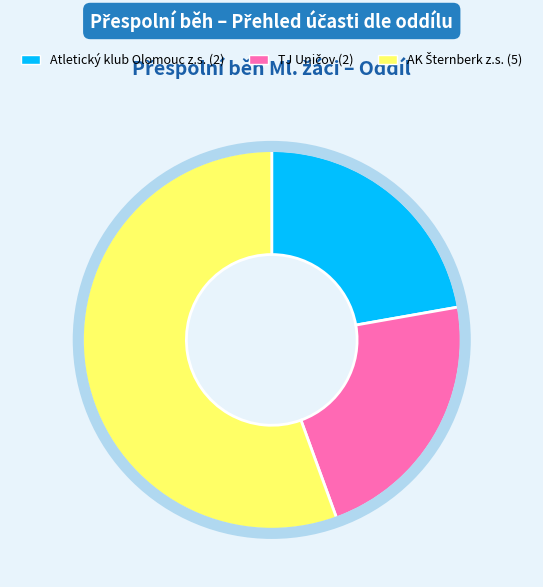

Is there a majority slice in this chart?

Yes